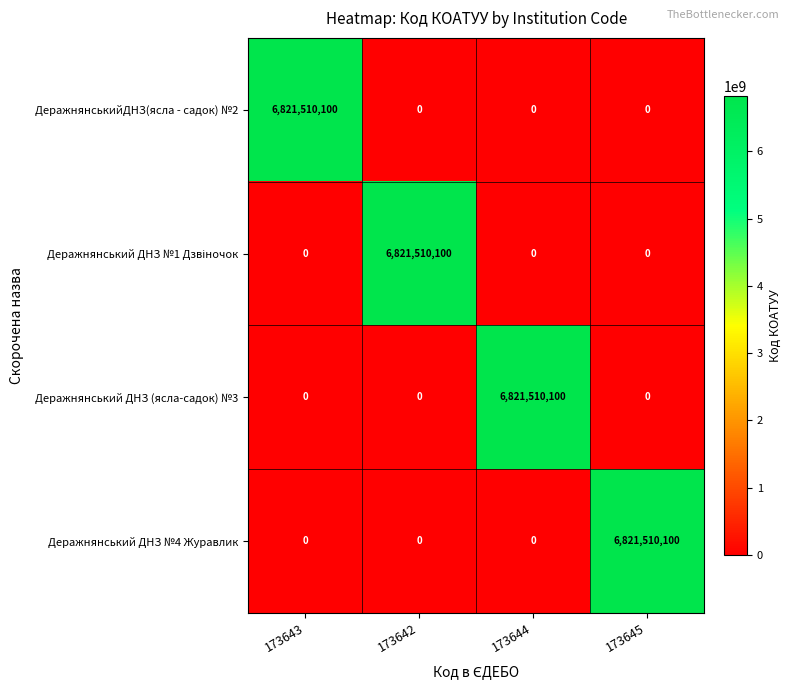

How many categories are shown in the chart?

4